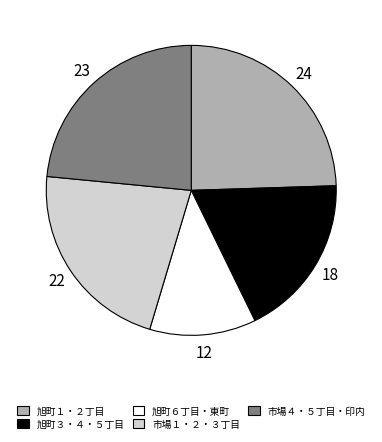

Is there a majority slice in this chart?

No